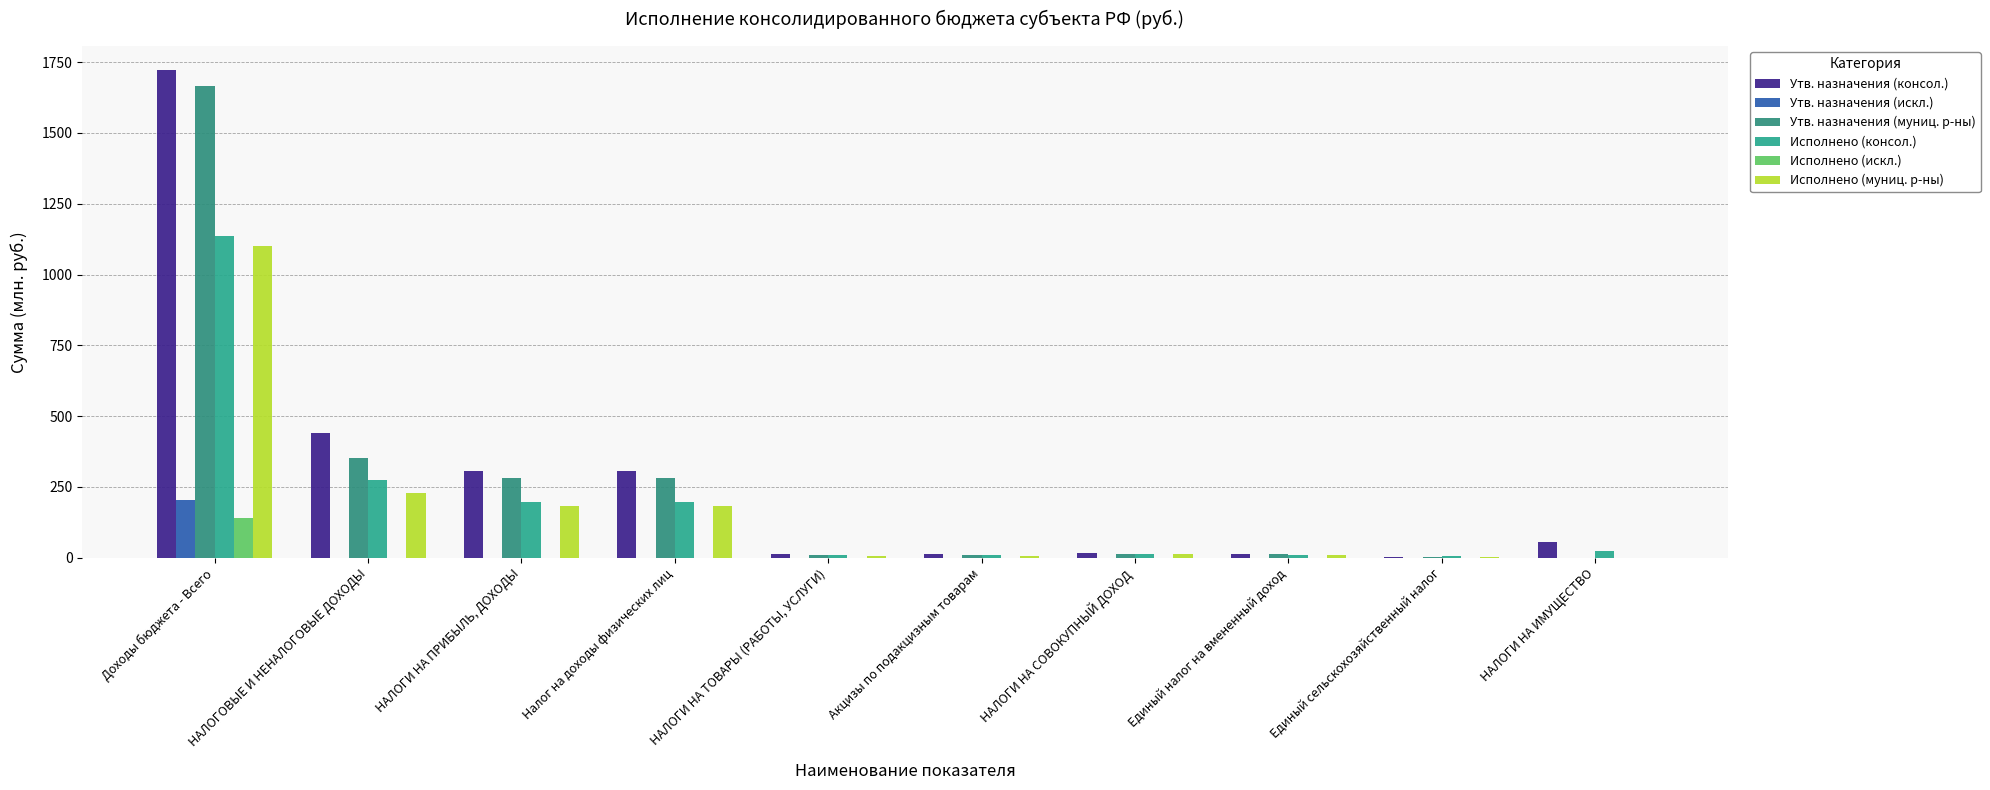

What are all the series names shown in the legend?

Утв. назначения (консол.), Утв. назначения (искл.), Утв. назначения (муниц. р-ны), Исполнено (консол.), Исполнено (искл.), Исполнено (муниц. р-ны)